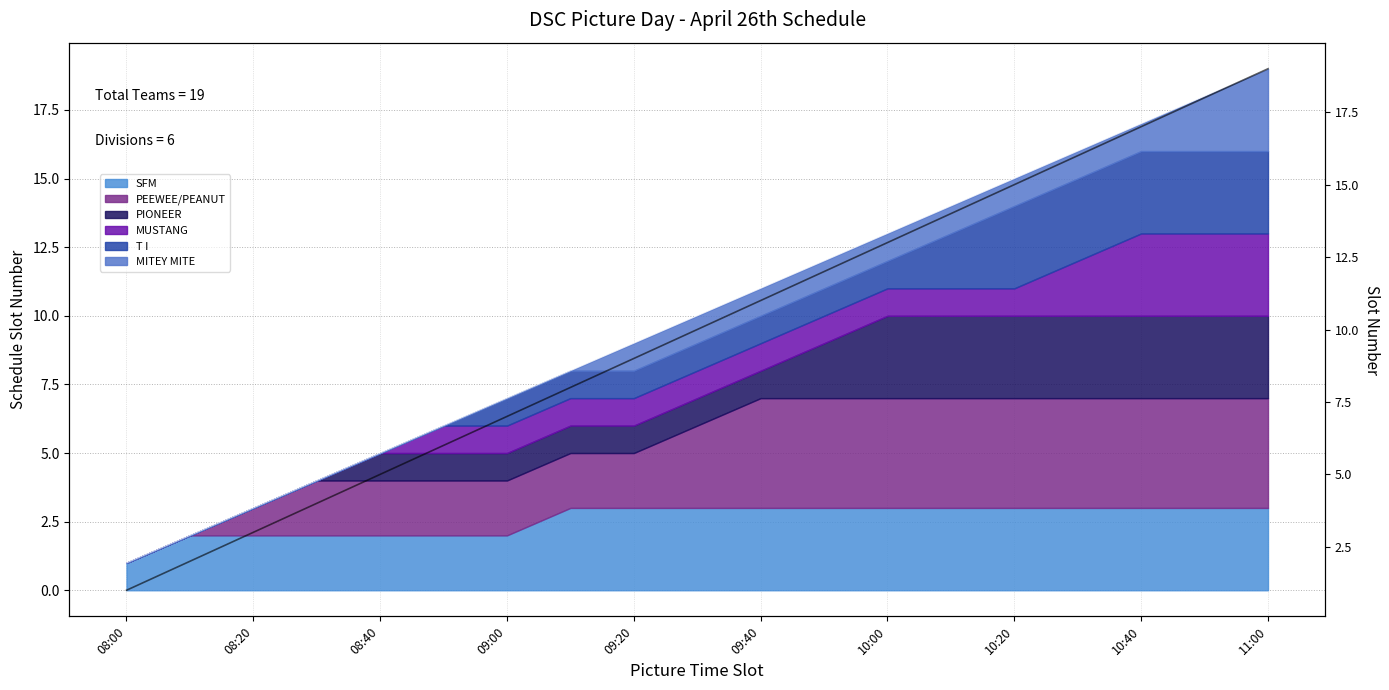

True or false: the data has more than 1 interior local peaks.

False